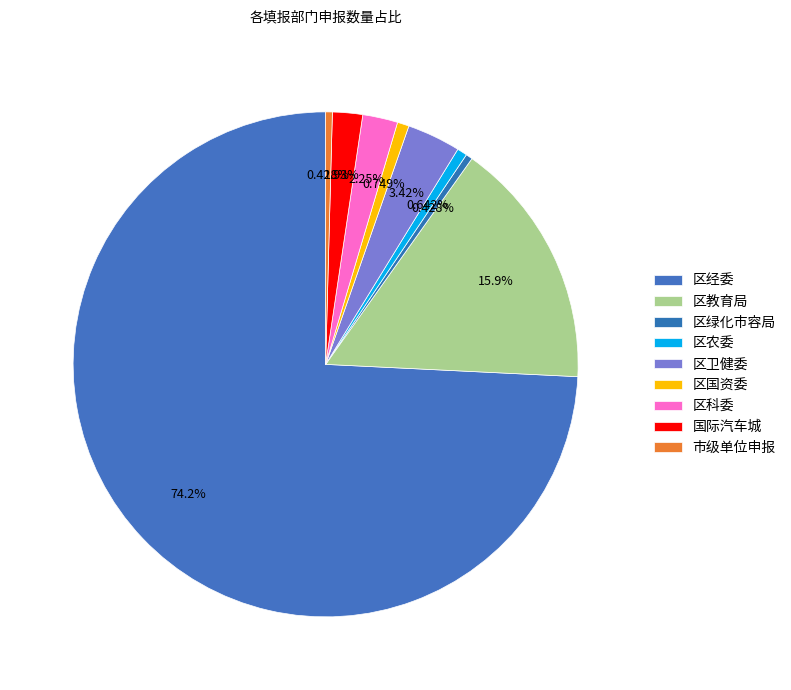

Does any single category account for the majority?

Yes